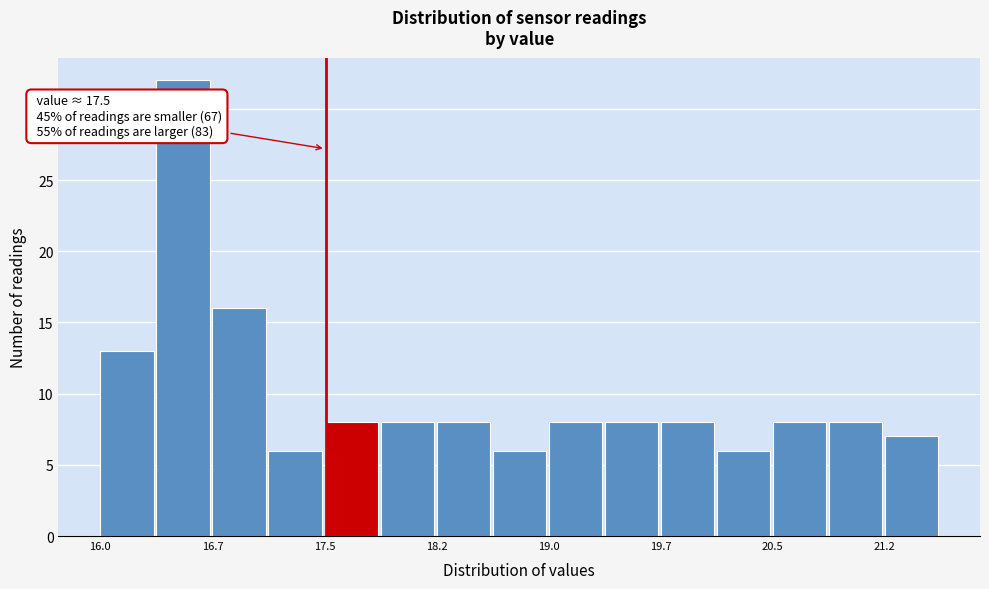

Read against the x-axis, roughly where is the centre of the tallest bar?

16.6